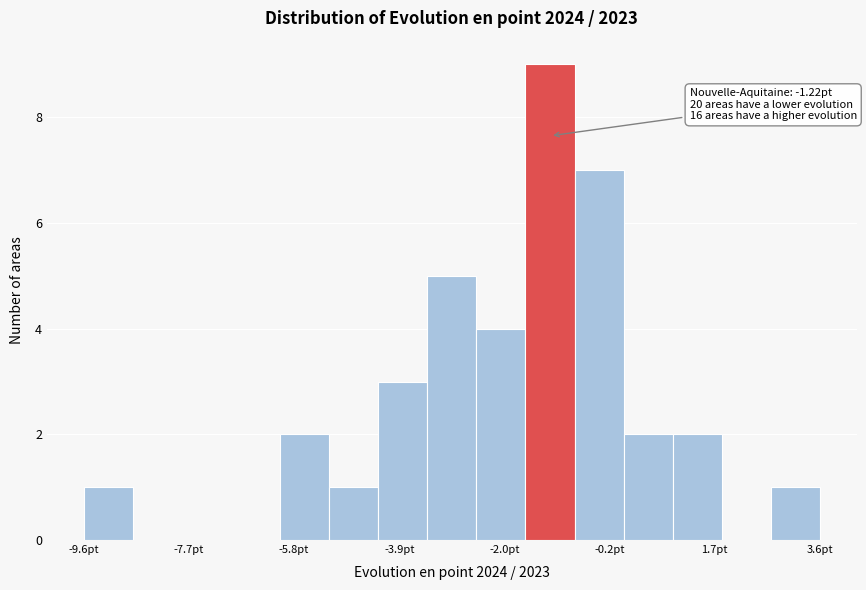

Over which range of the x-axis is the bar tallest?

-1.6 to -0.8